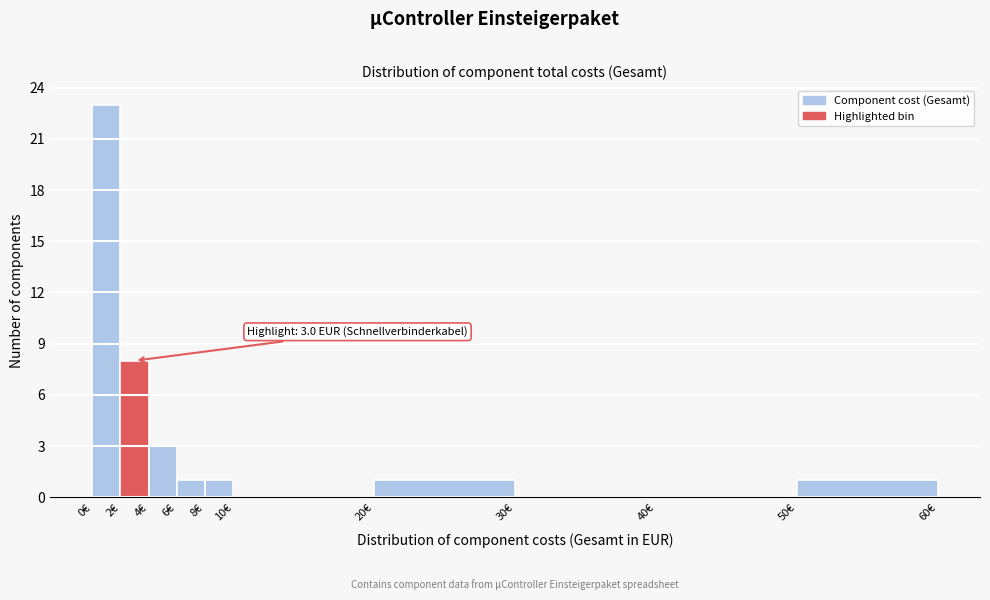

Which range on the x-axis has the tallest bar?

0 to 2